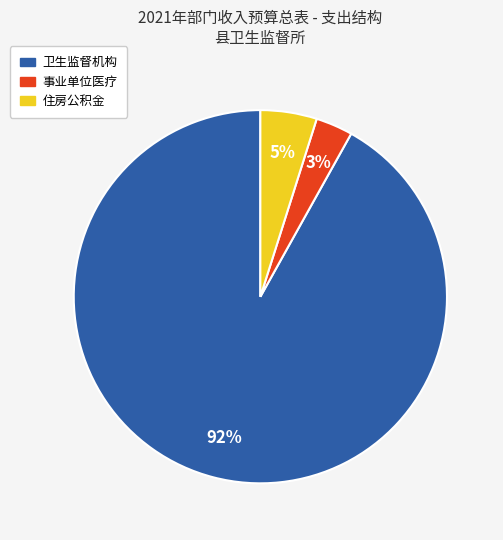

What is the largest slice in the pie chart?

卫生监督机构